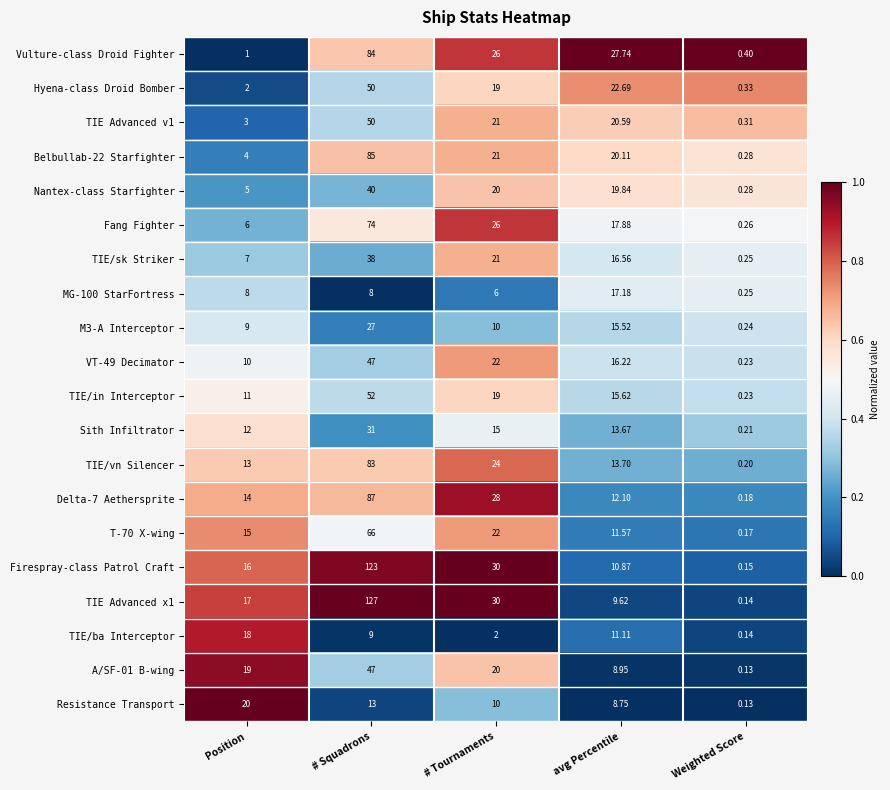

Which label corresponds to the smallest value in the chart?

Weighted Score